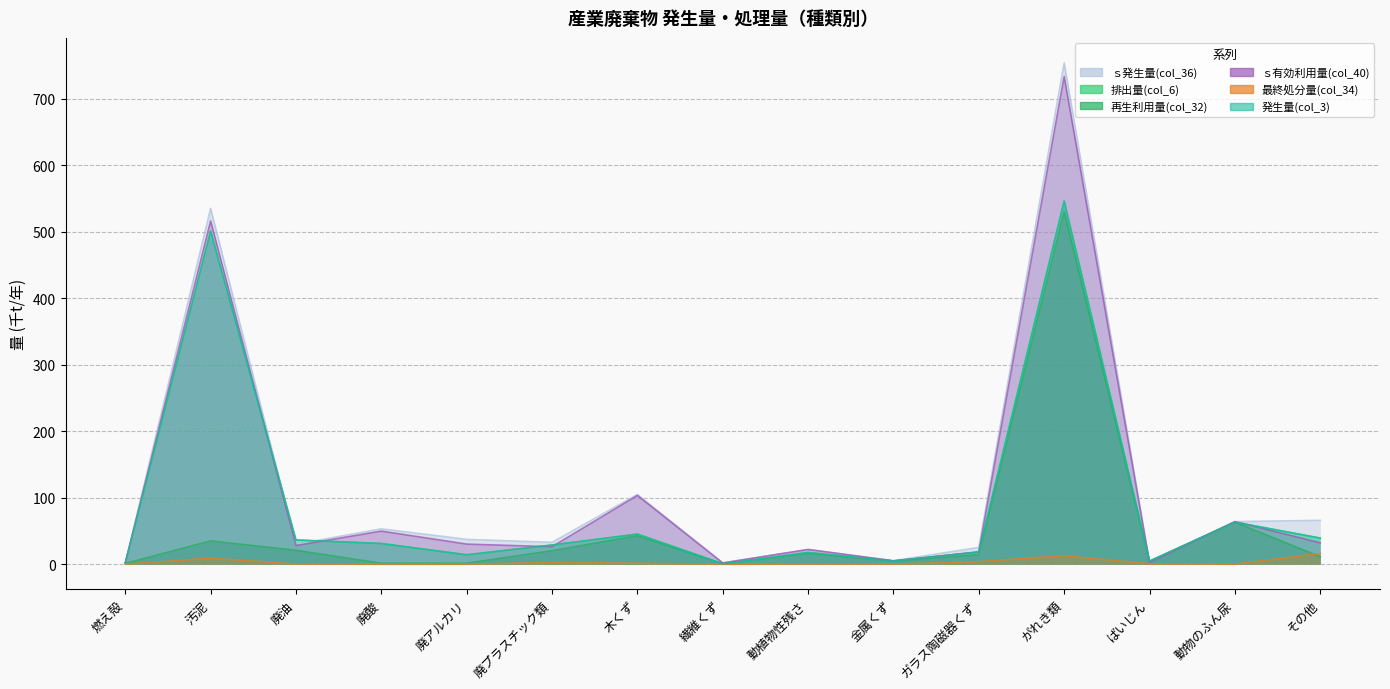

Between 廃プラスチック類 and ガラス陶磁器くず, which series saw the biggest shift?

発生量(col_3)